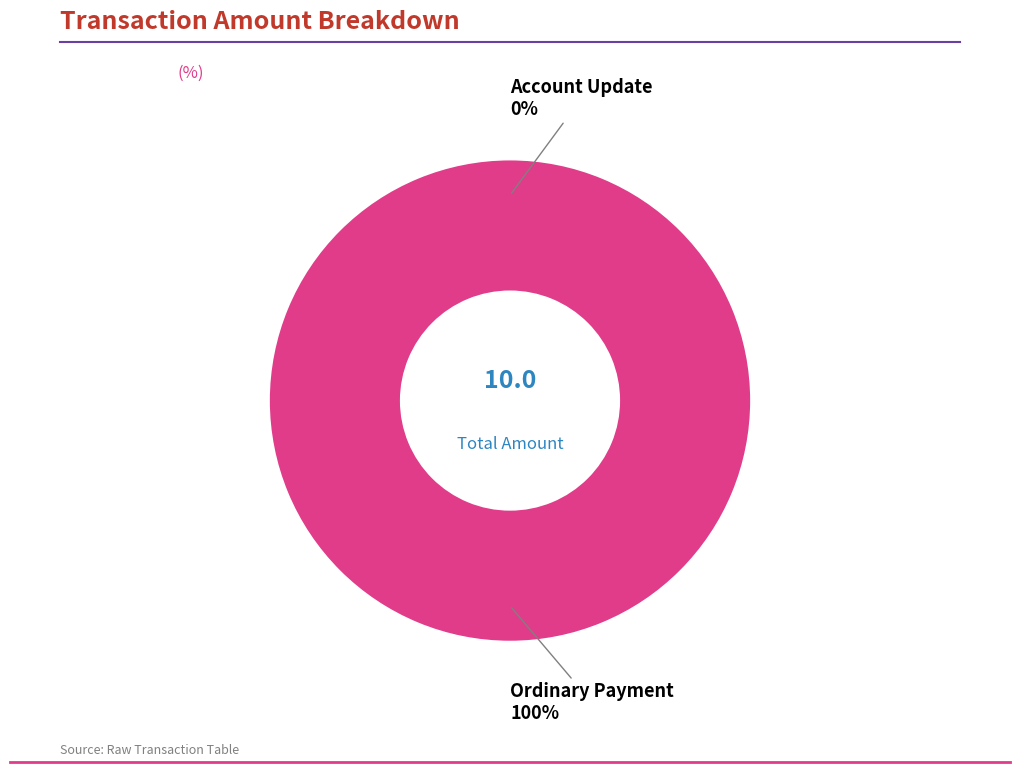

What percentage is the Ordinary Payment slice, to the nearest percent?

100%